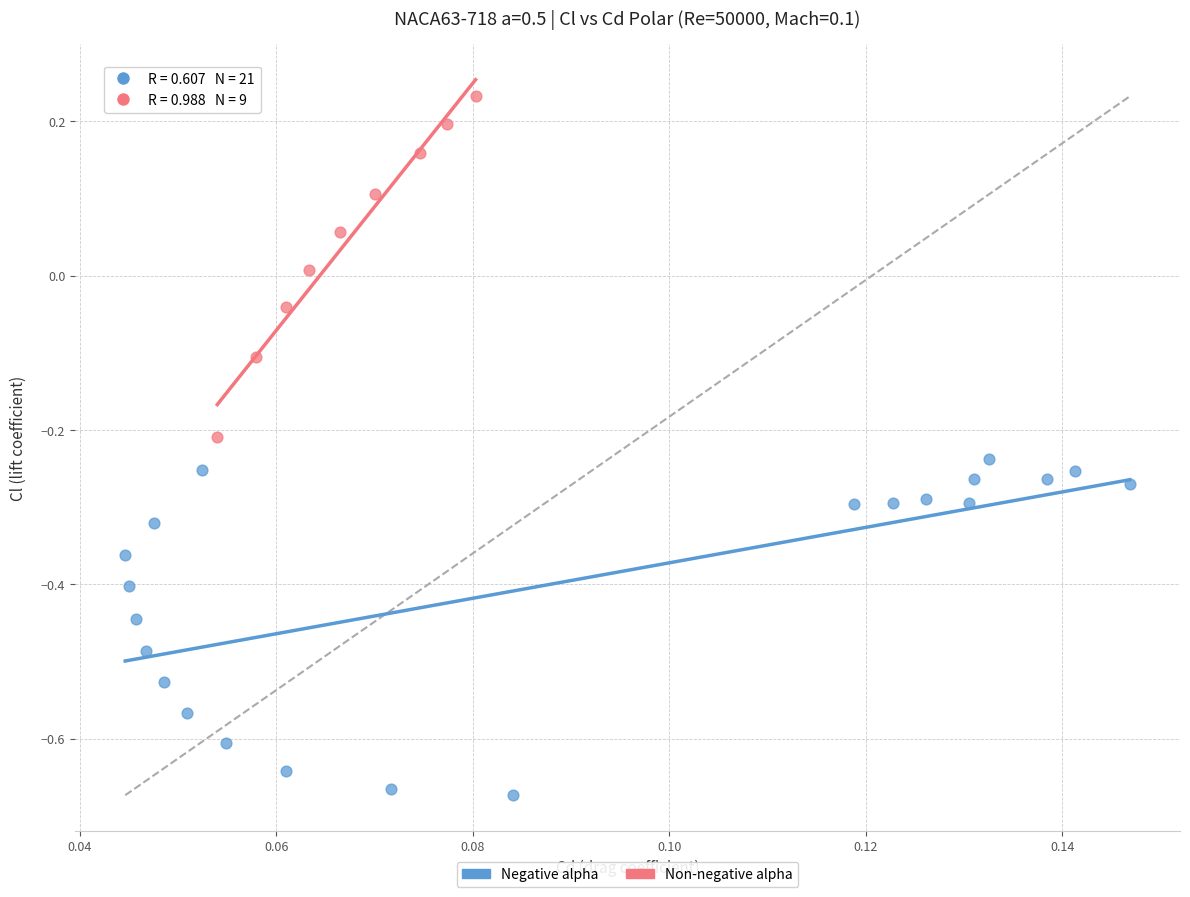

What are all the series names shown in the legend?

Negative alpha, Non-negative alpha